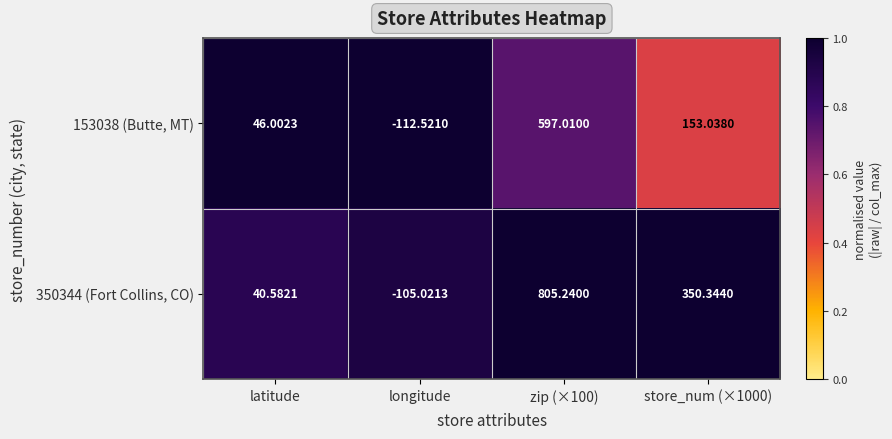

Which series has the largest total across all categories?

350344 (Fort Collins, CO)